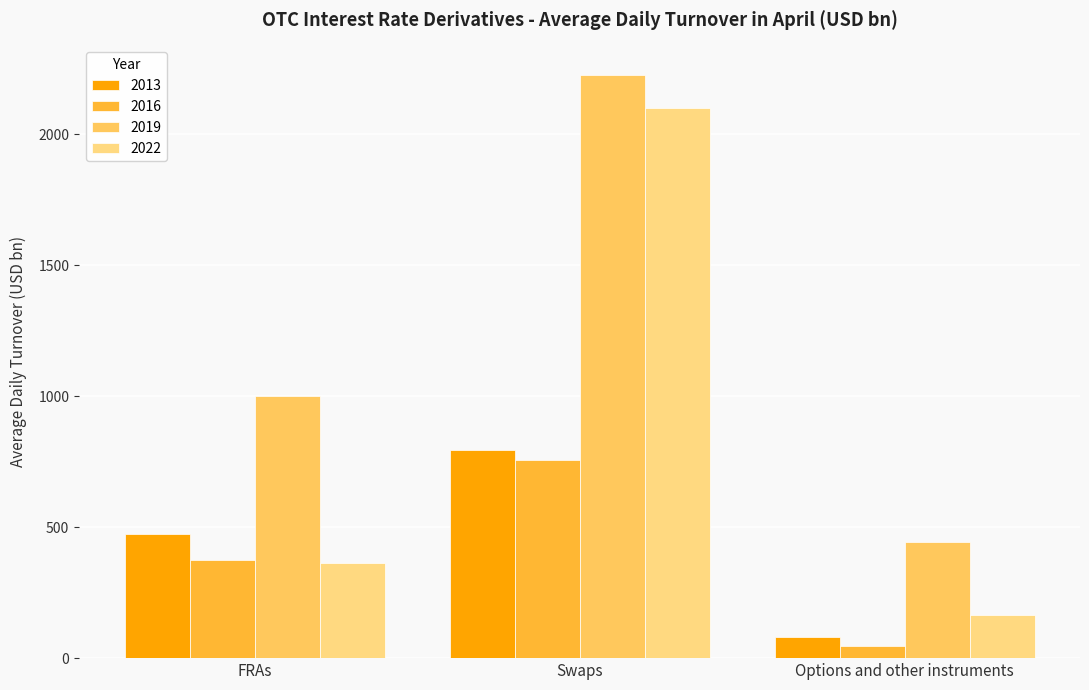

How many values in the 2016 series are below 375?

1